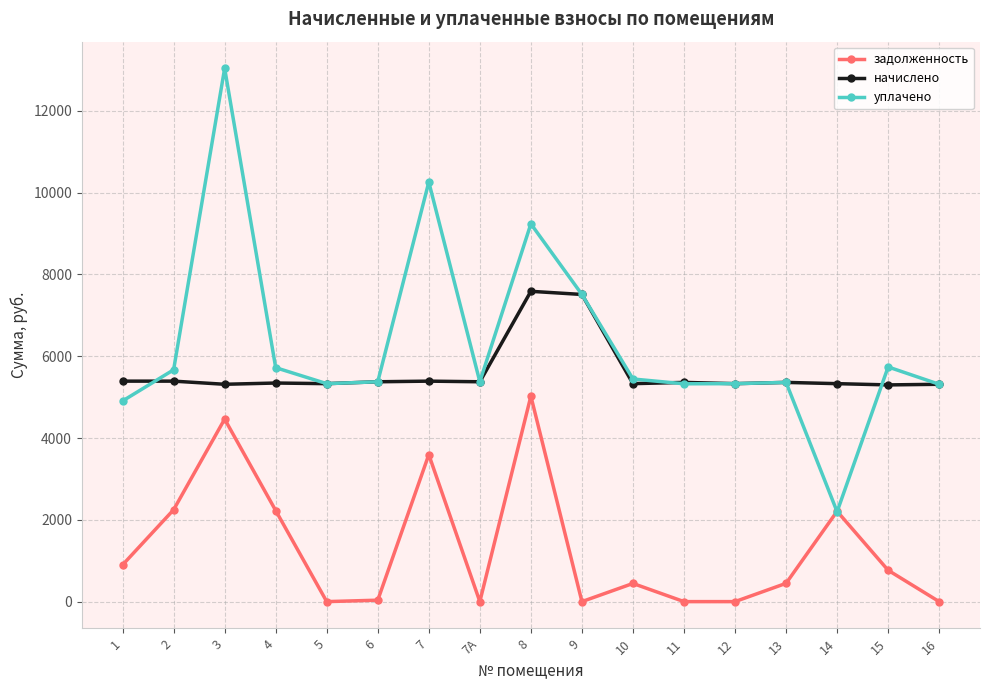

True or false: начислено has more than 1 points higher than both neighbors.

True